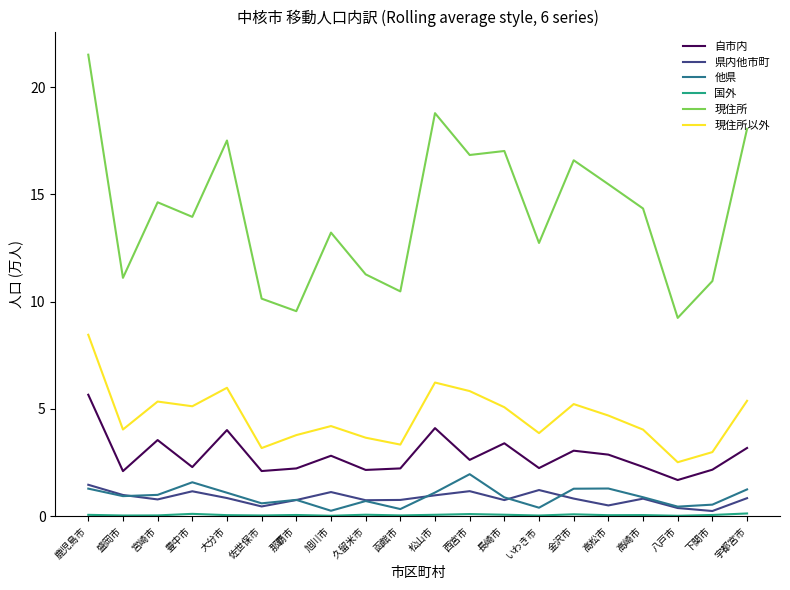

What is the highest value of the 現住所 series?

21.5